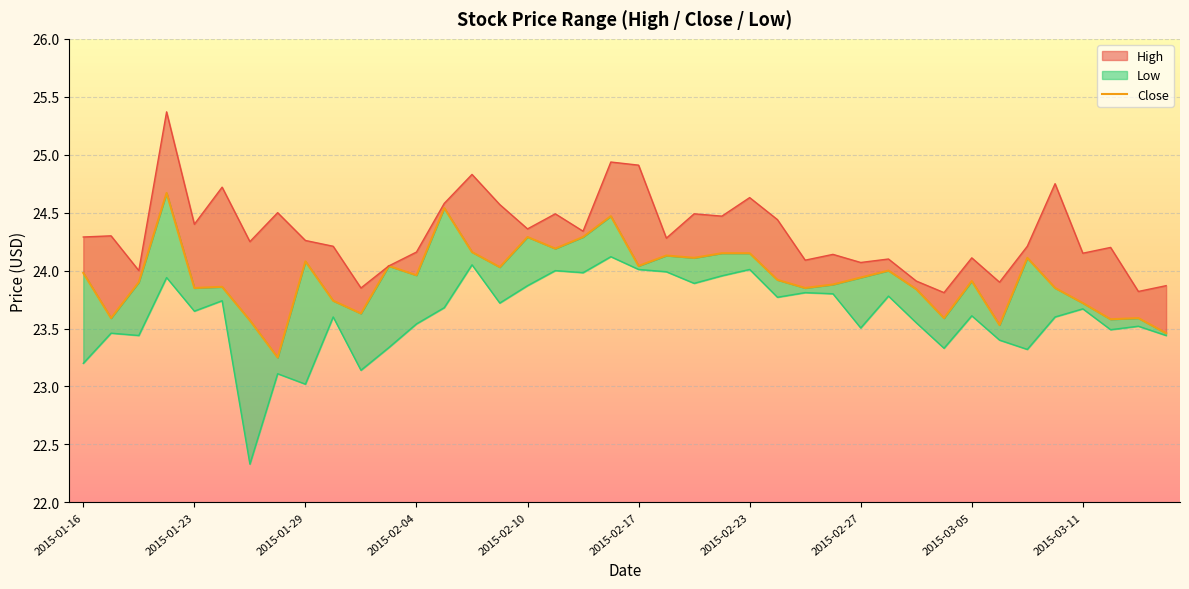

What is the change in value from 2015-01-29 to 24?

+0.2